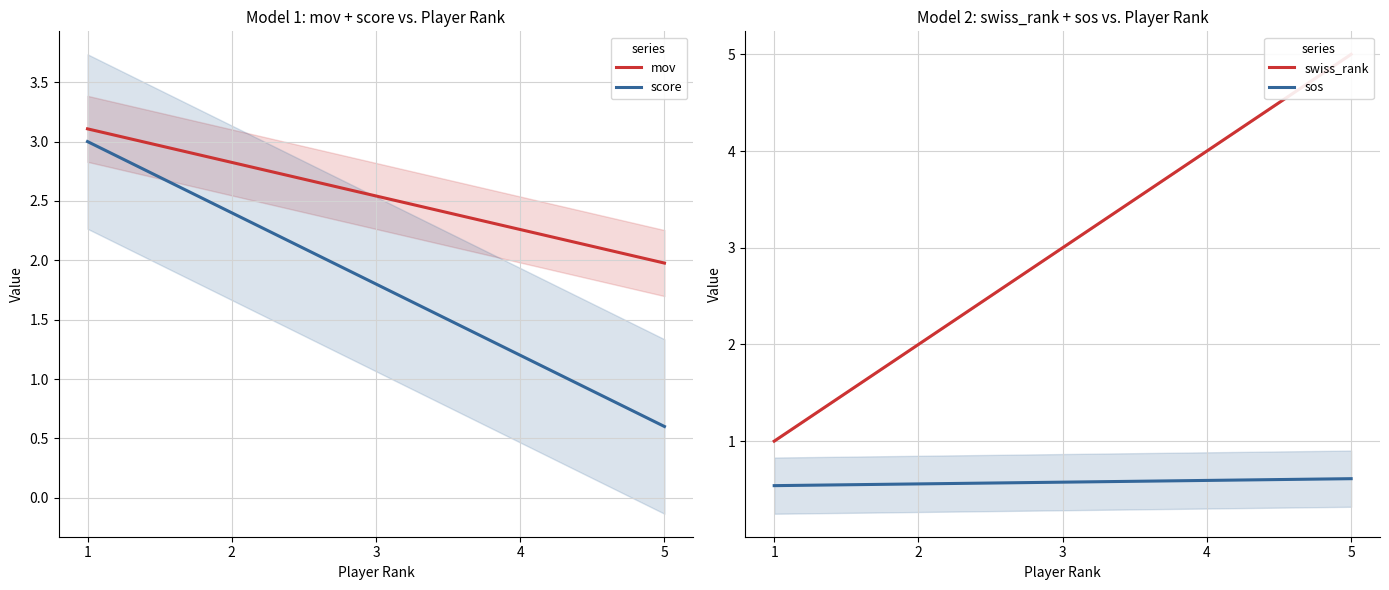

Is the value of mov at 3 greater than the value of sos at 4?

Yes